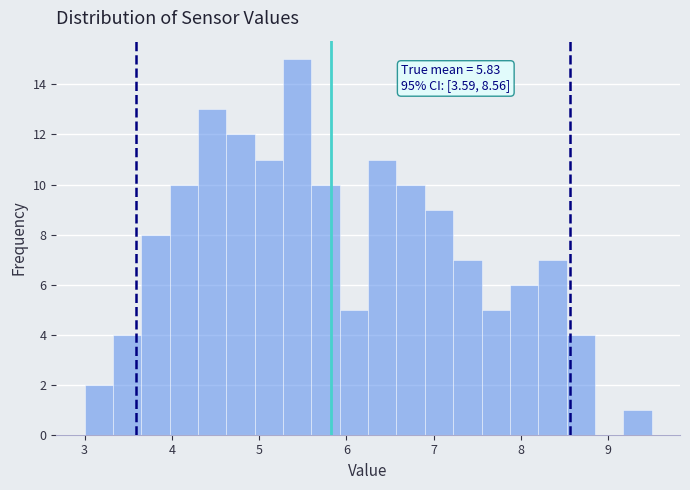

Read against the x-axis, roughly where is the centre of the tallest bar?

5.4